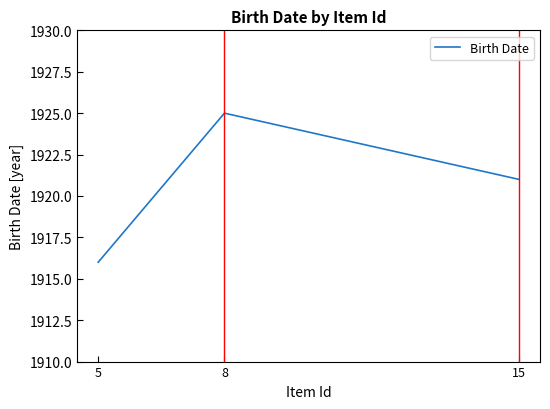

Reading left to right, list all the values displayed in this chart.

1916	1925	1921